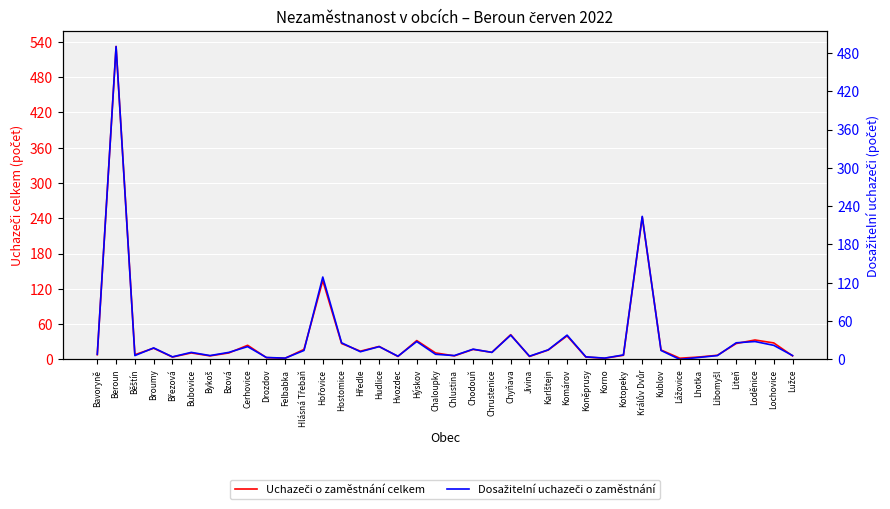

What is the label of the 12th point from the left?

Hlásná Třebaň